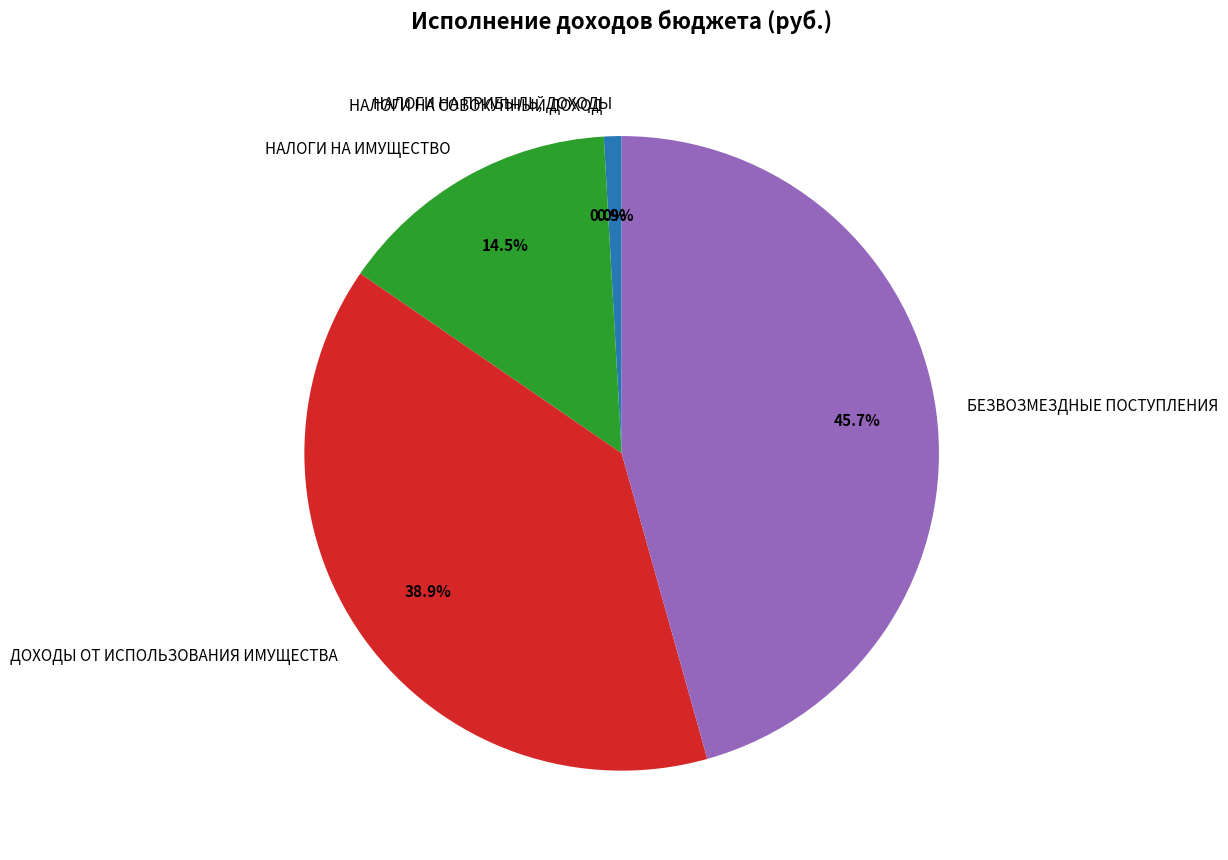

To the nearest percent, what is the average slice percentage?

20%